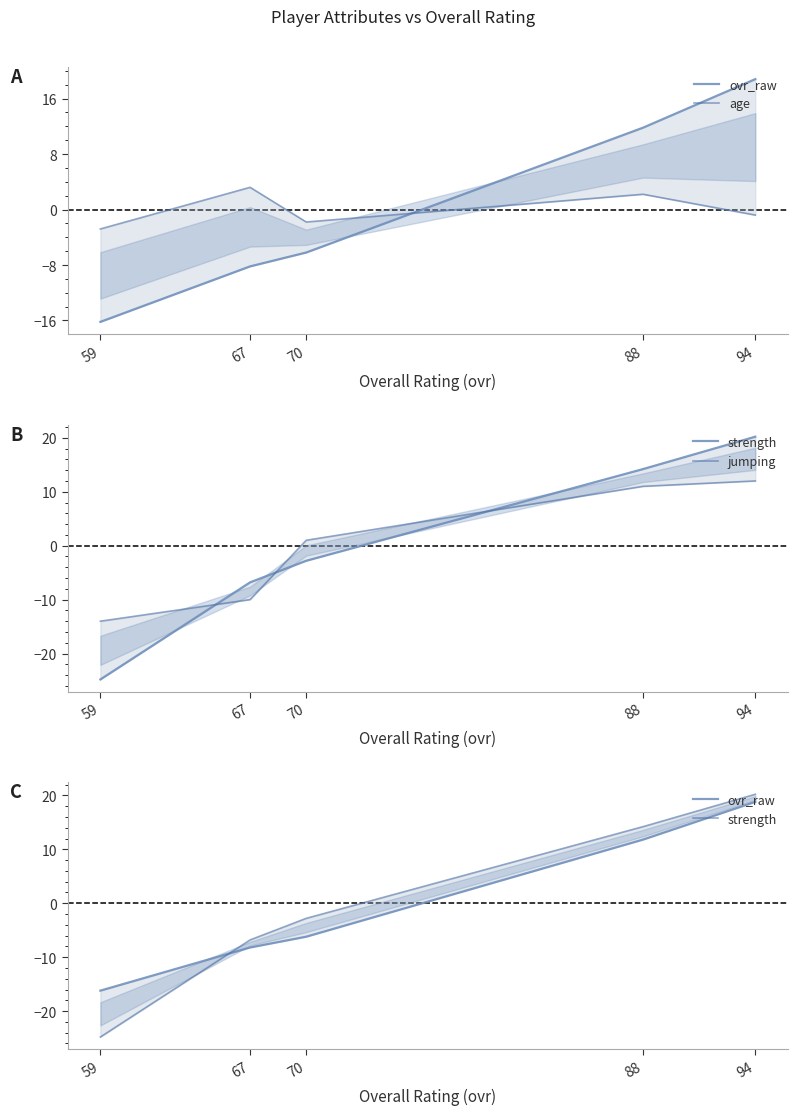

The age series shows -0.7 at 70. True or false?

False